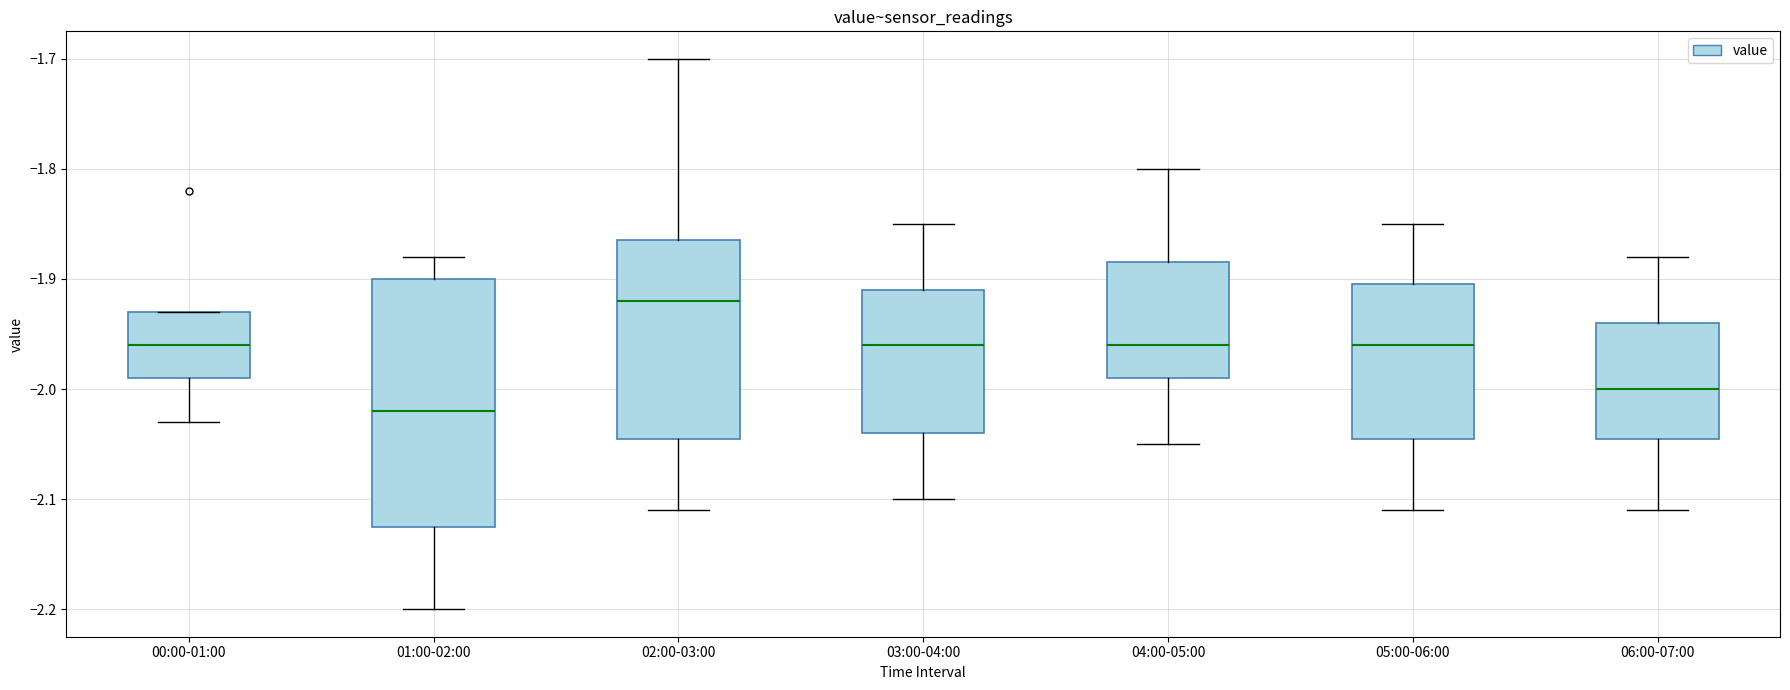

Which box has the highest median line?

02:00-03:00